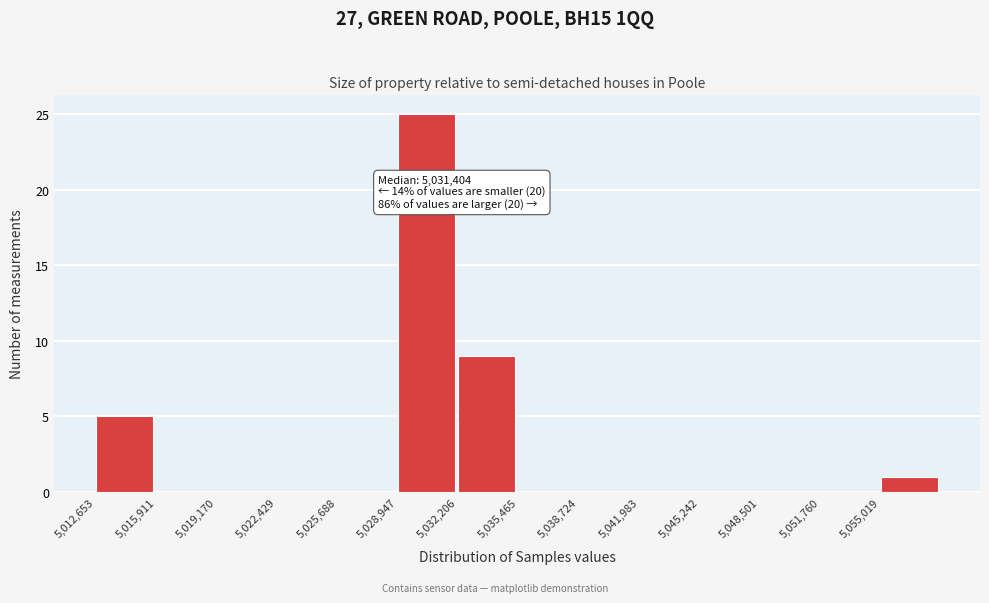

Which range on the x-axis has the tallest bar?

5029000 to 5032000